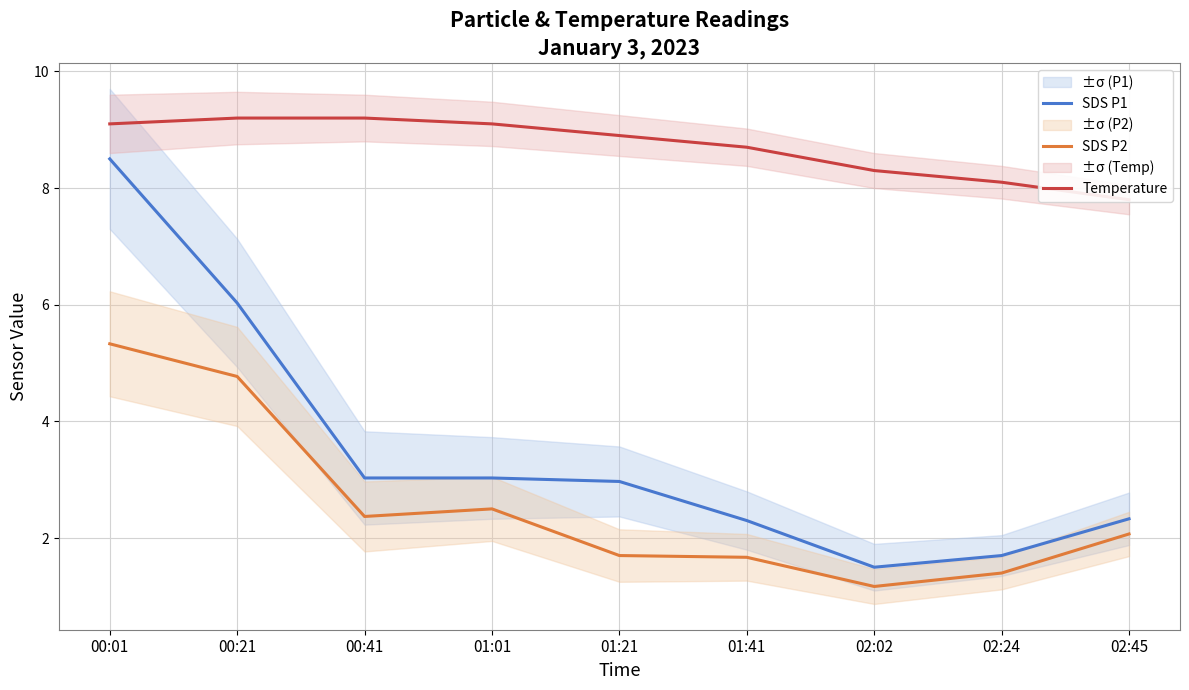

Where does the SDS P2 series first go above 2?

00:01